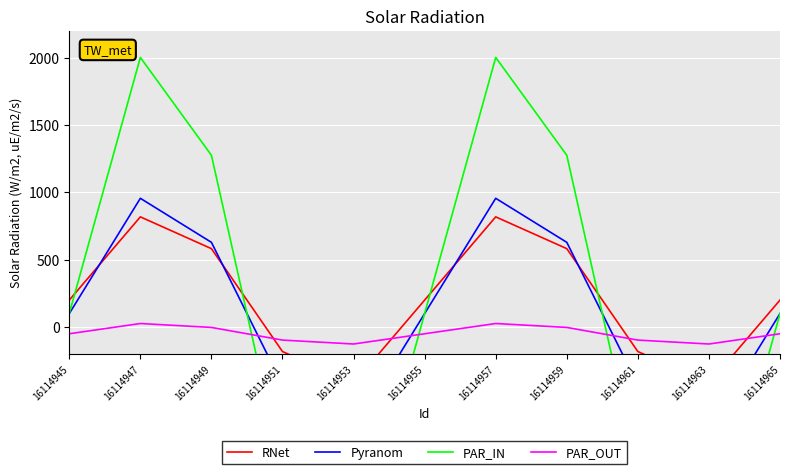

At which label does PAR_OUT first exceed -50?

16114947